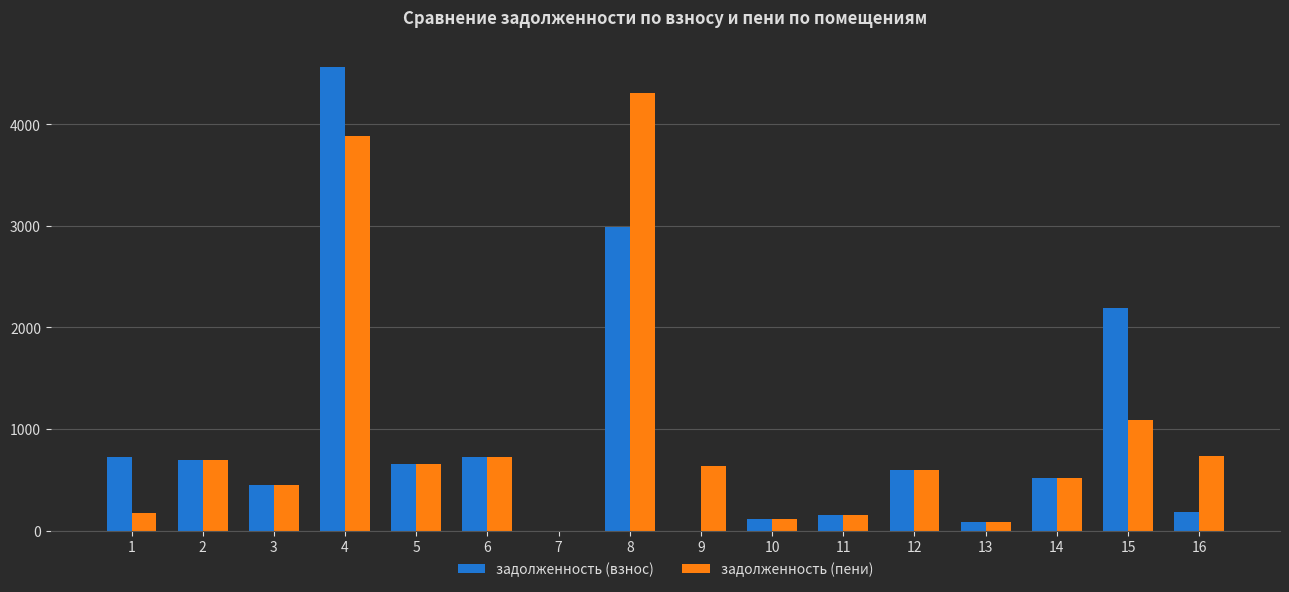

What is the highest value of the задолженность (пени) series?

4309.6